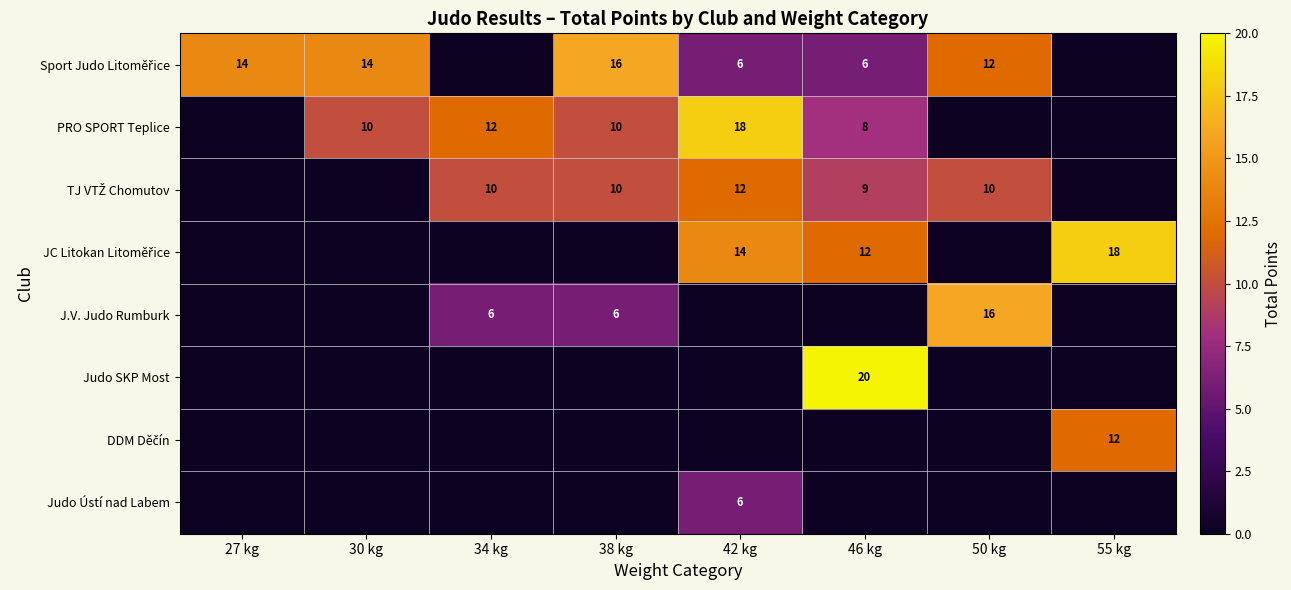

The PRO SPORT Teplice series shows 5 at 42 kg. True or false?

False